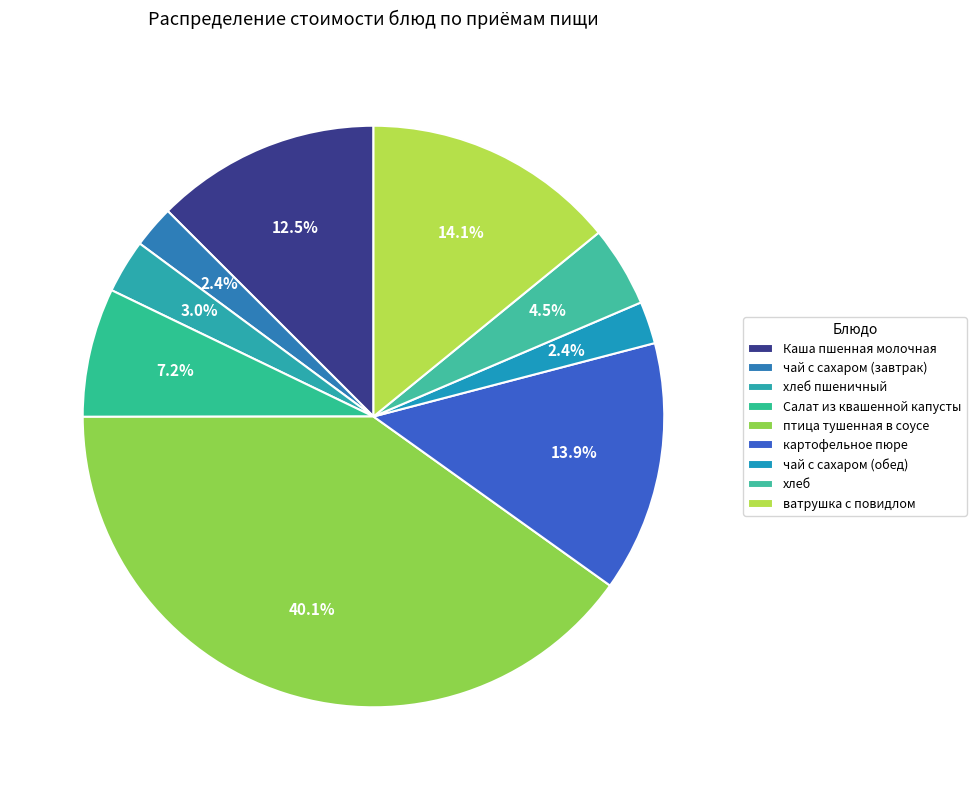

To the nearest percent, what is the average slice percentage?

11%